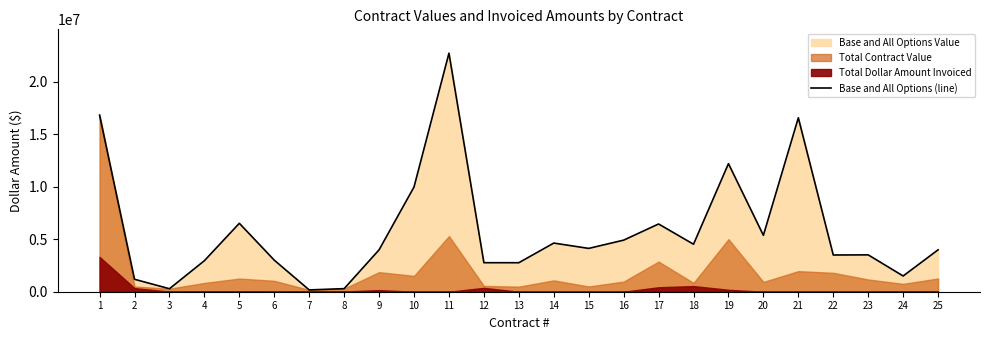

Rank the categories by value from lowest to highest.

7, 3, 8, 2, 24, 13, 12, 4, 6, 22, 23, 9, 25, 15, 18, 14, 16, 20, 17, 5, 10, 19, 21, 1, 11